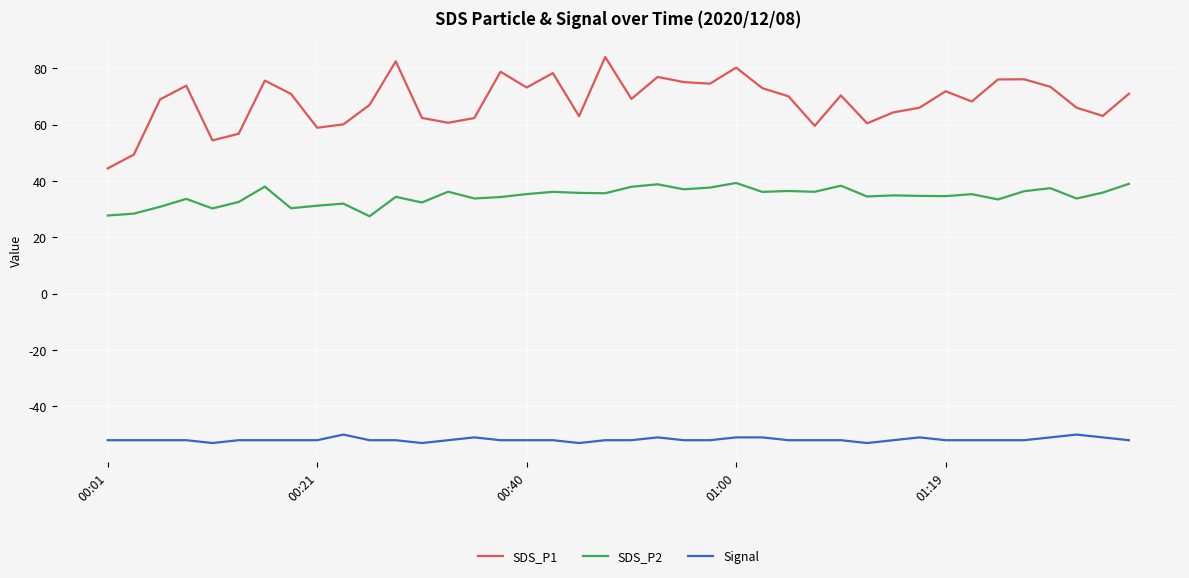

True or false: SDS_P1 has more than 2 points higher than both neighbors.

True